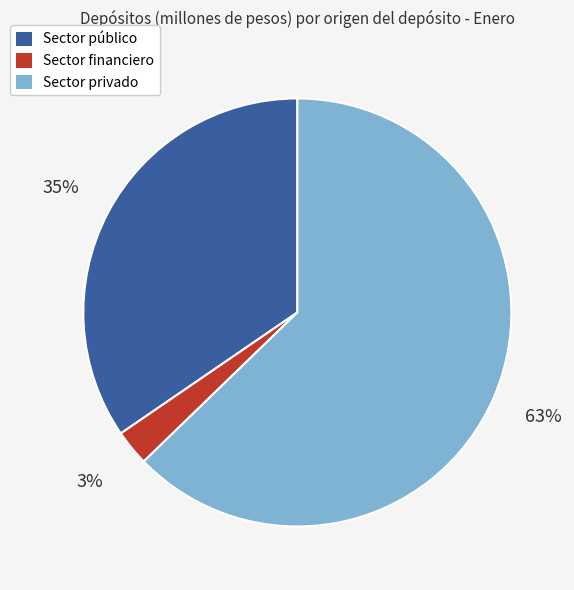

To the nearest percent, what is the combined percentage of Sector financiero and Sector privado?

65%